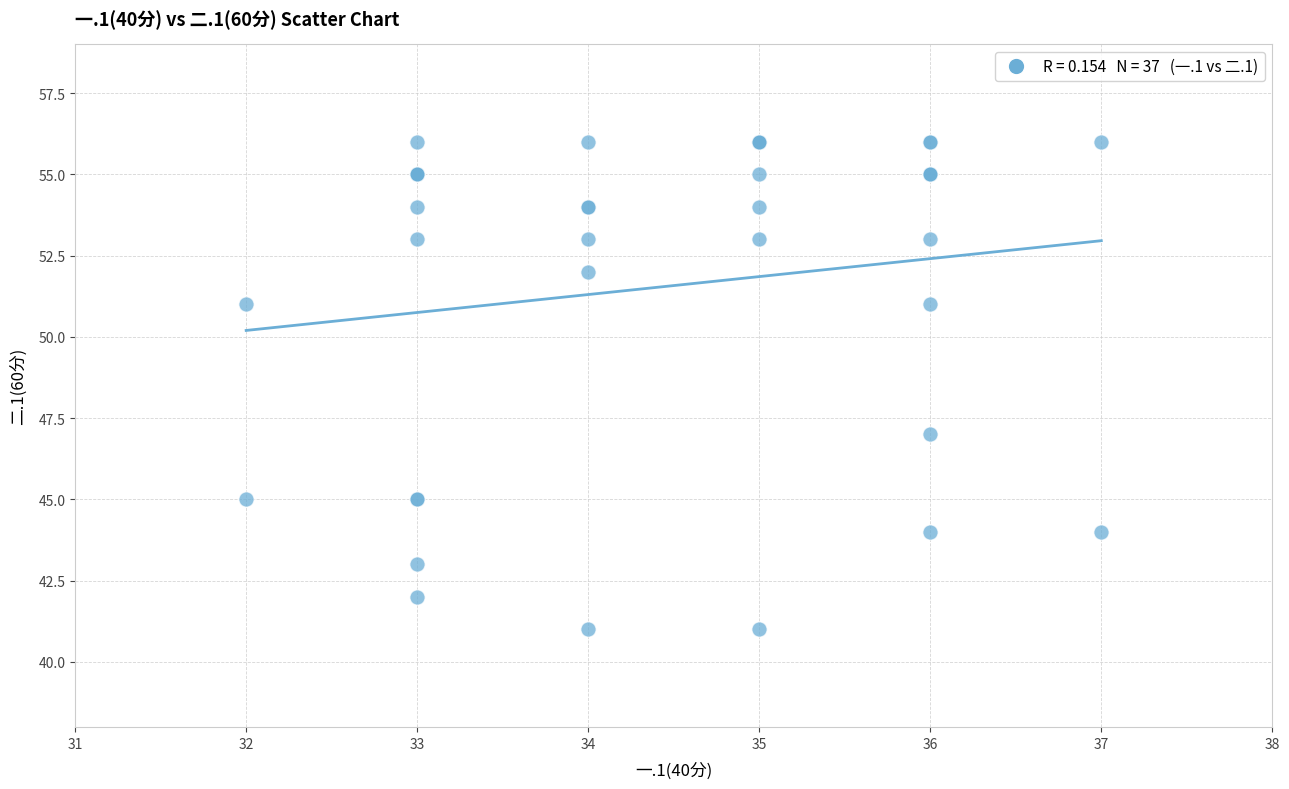

What Y value in the scatter plot is closest to 48?

47